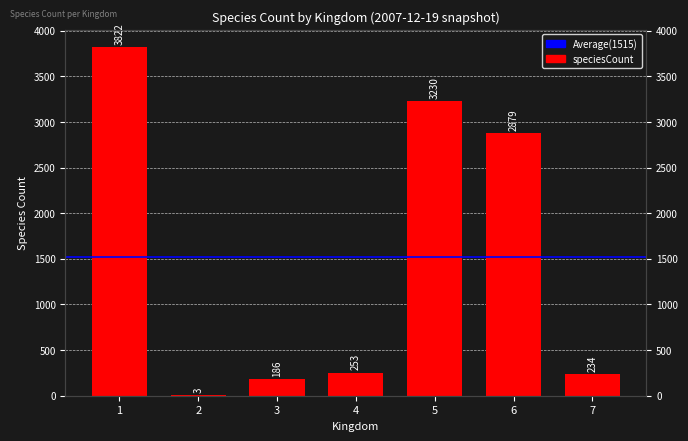

At which category does the chart reach its minimum across all series?

2